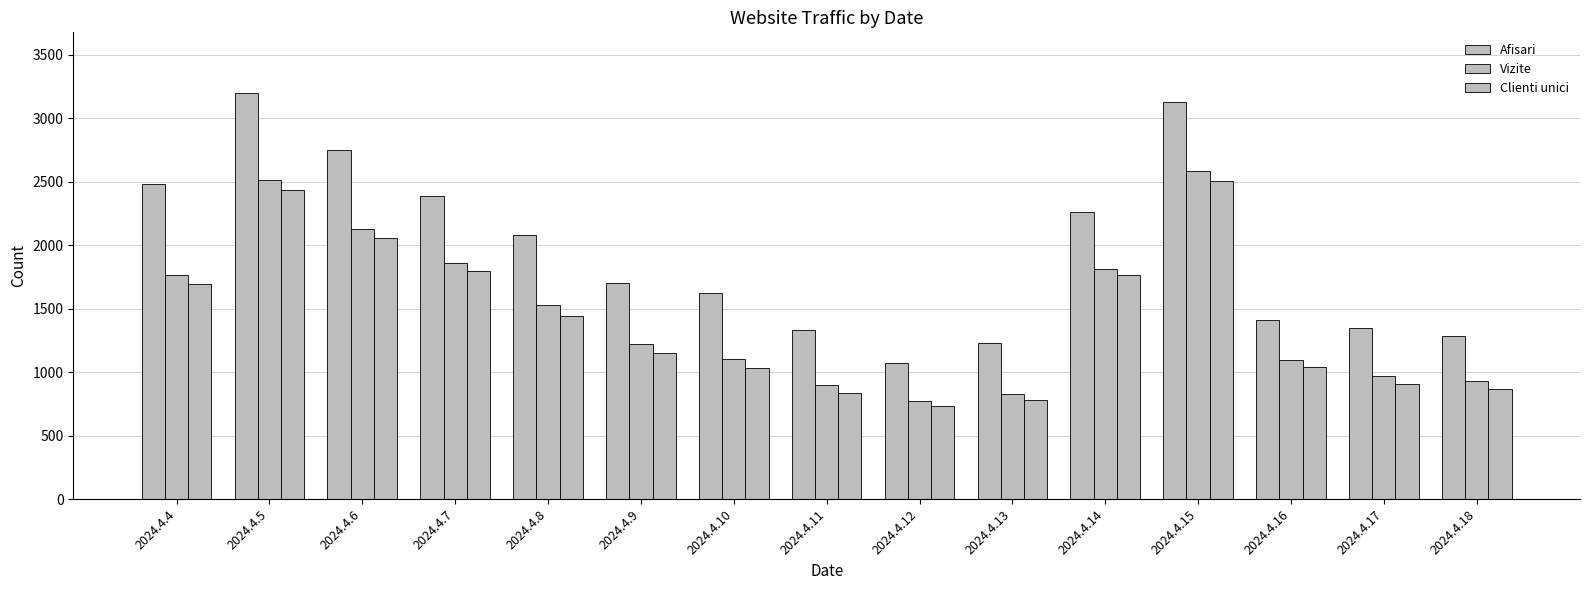

How many groups of bars are there?

15